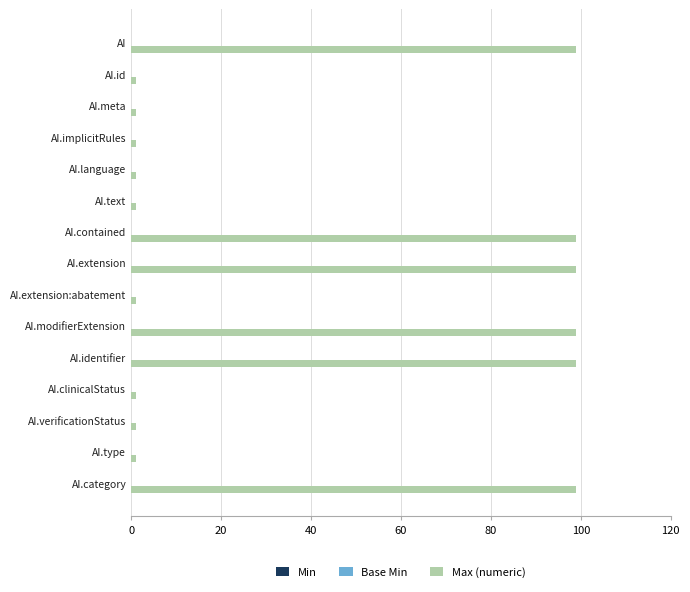

Between AI.extension and AI.clinicalStatus, which is larger?

AI.extension